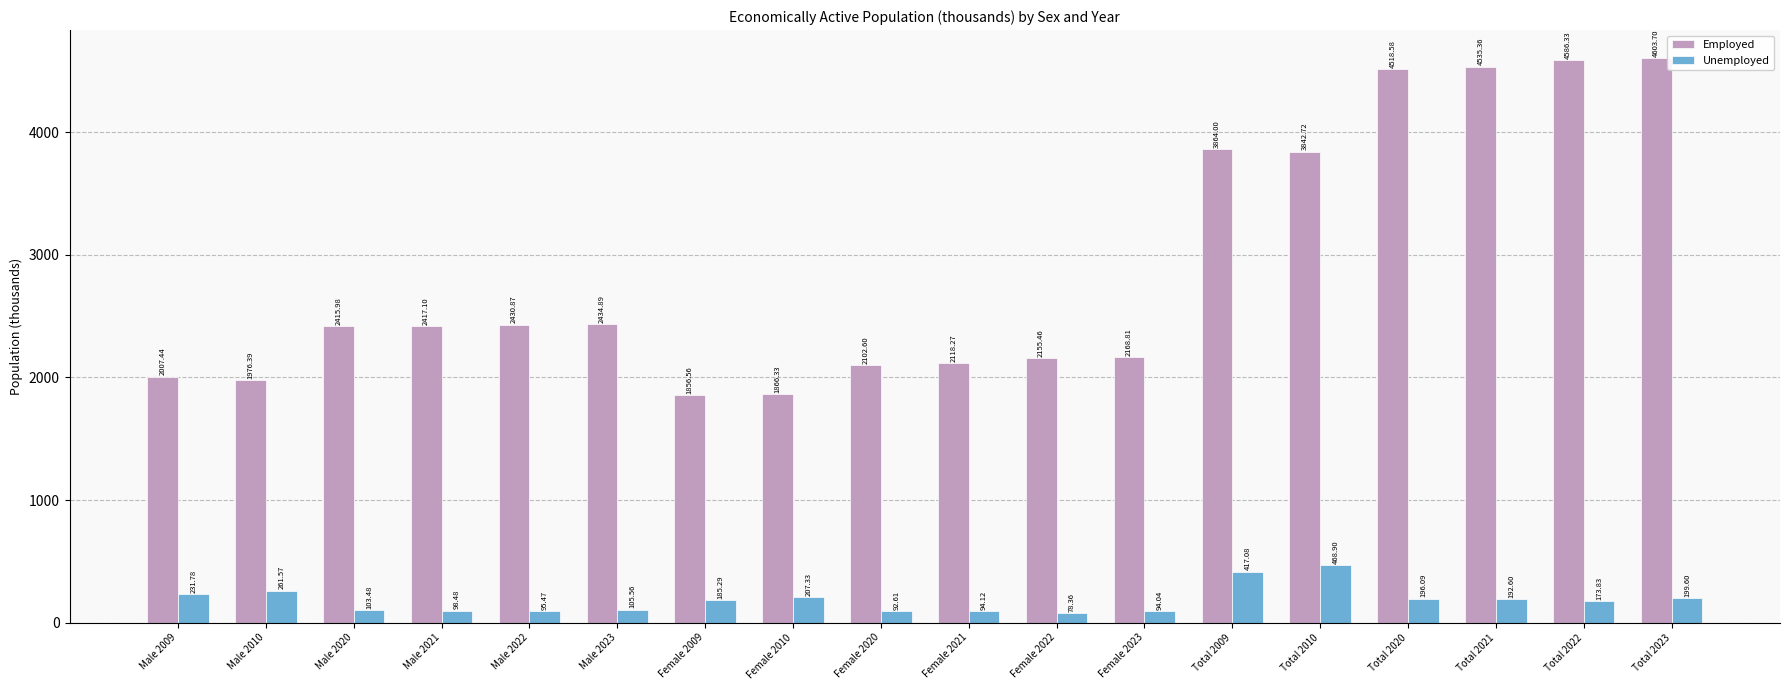

Which series has the largest range (max minus min)?

Employed